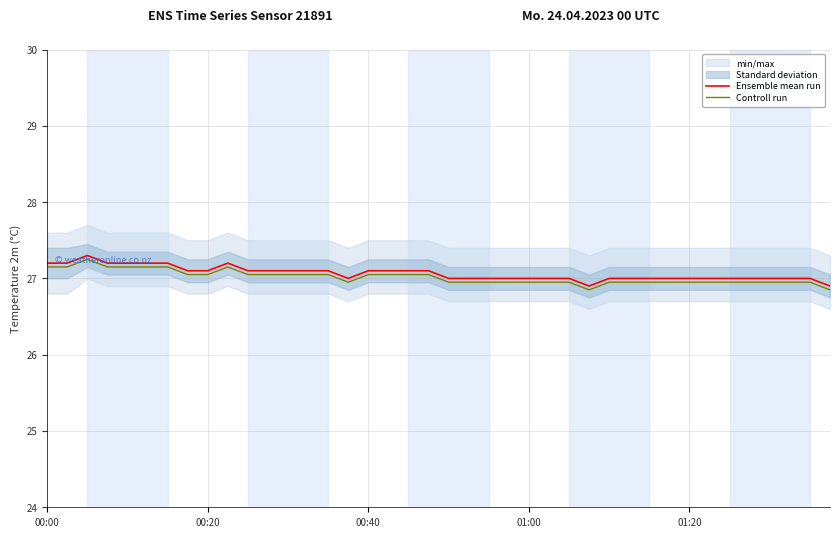

What is the difference between the maximum and minimum values in the Controll run series?

0.4